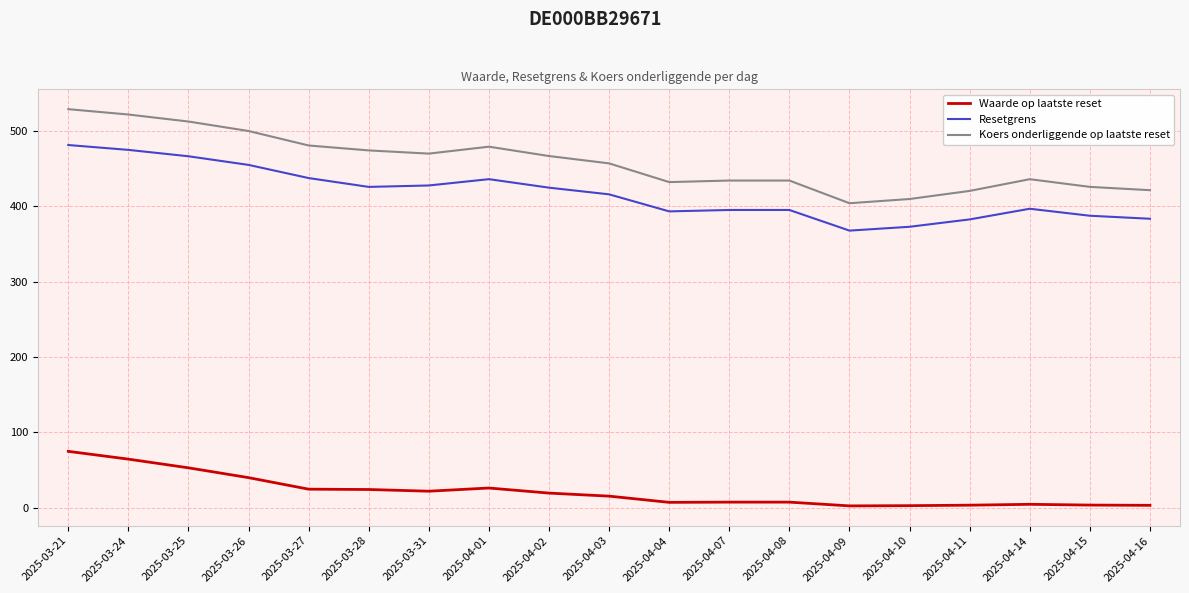

What are all the series names shown in the legend?

Waarde op laatste reset, Resetgrens, Koers onderliggende op laatste reset